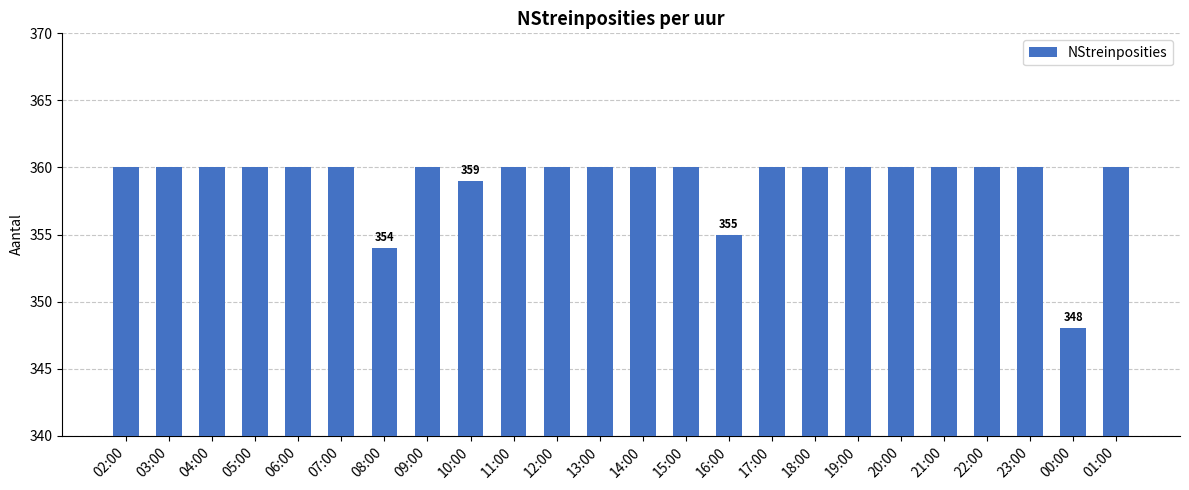

The value at 05:00 is 643. True or false?

False